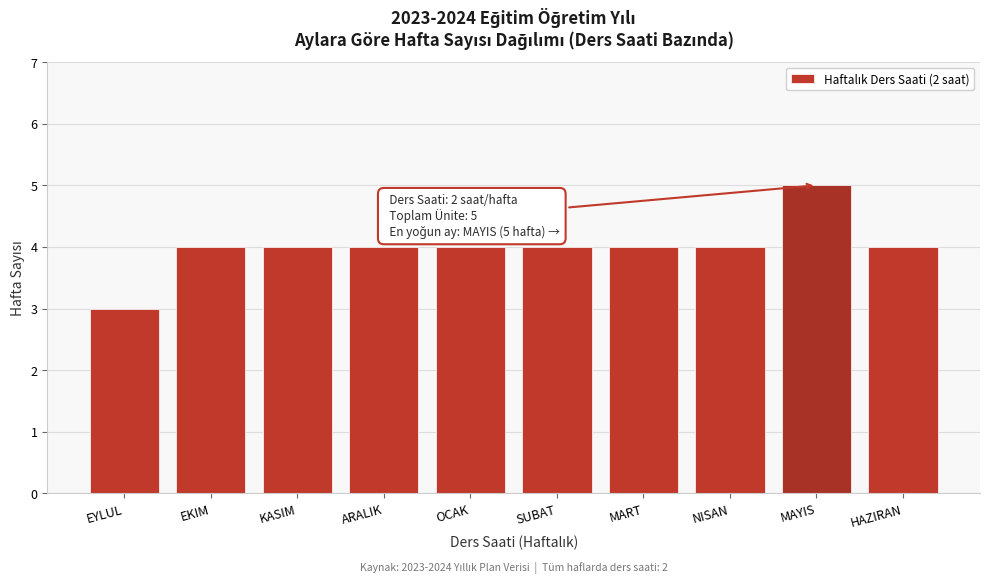

Reading left to right, what are all the values shown in this chart?

3	4	4	4	4	4	4	4	5	4